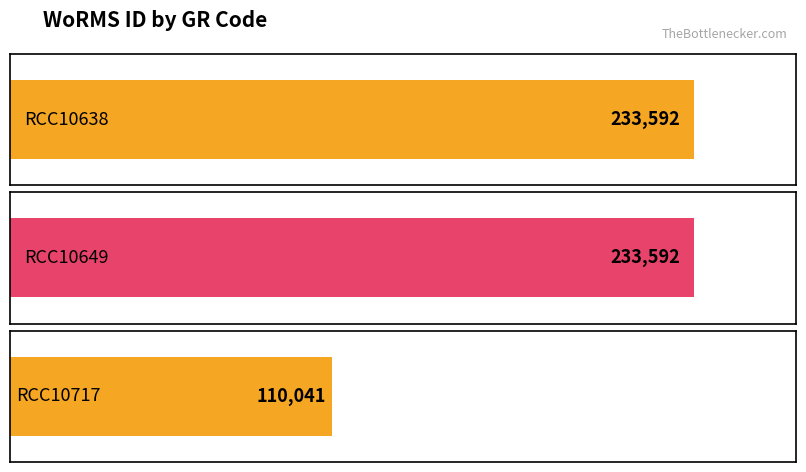

Reading left to right, what are all the values shown in this chart?

RCC10638=233592	RCC10649=233592	RCC10717=110041